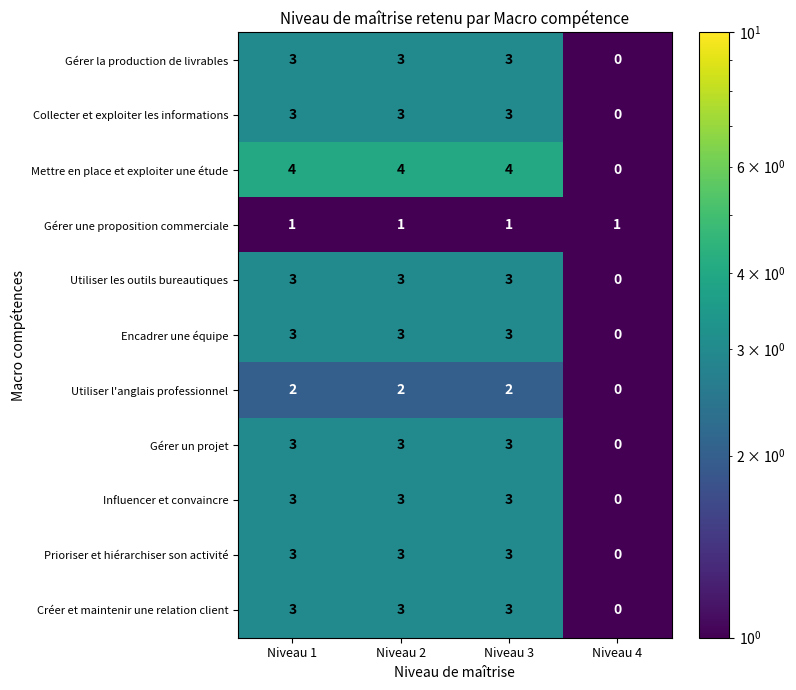

Which series changed the most between Niveau 3 and Niveau 4?

Mettre en place et exploiter une étude